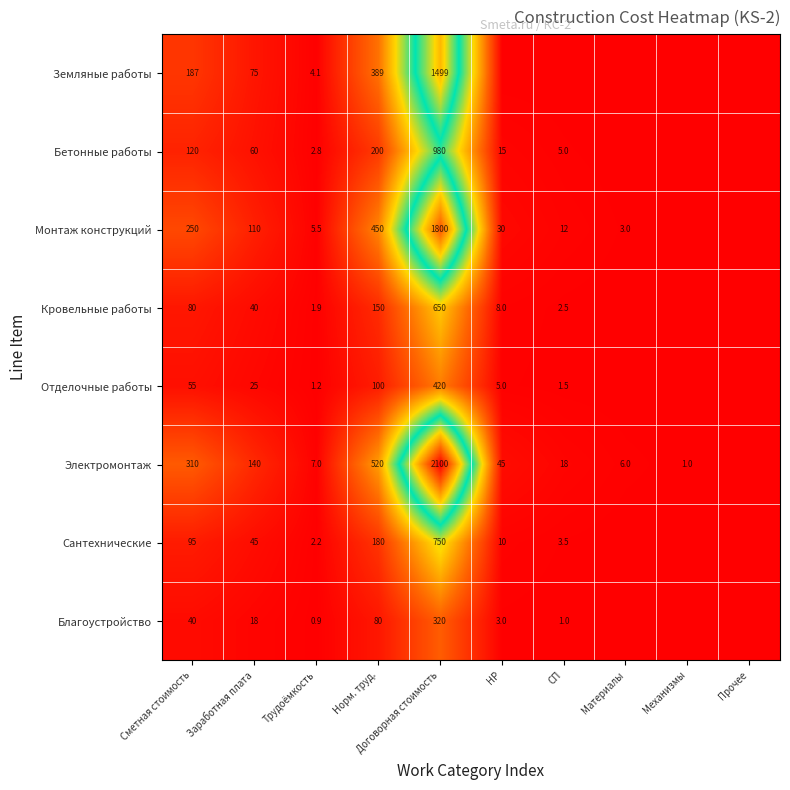

Between Сметная стоимость and Договорная стоимость, which series saw the biggest shift?

Электромонтаж